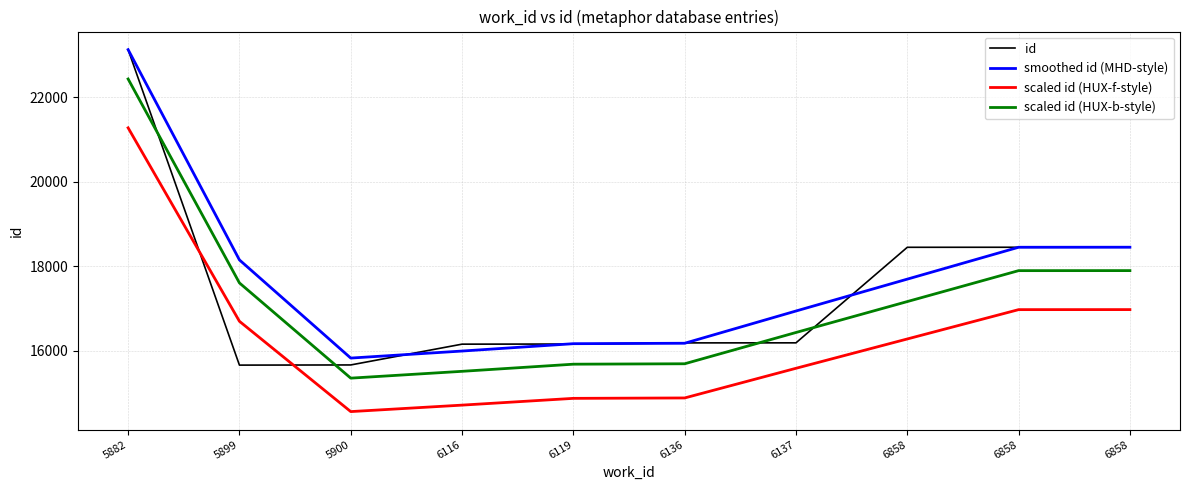

Is this an area chart (filled region under the line)?

No